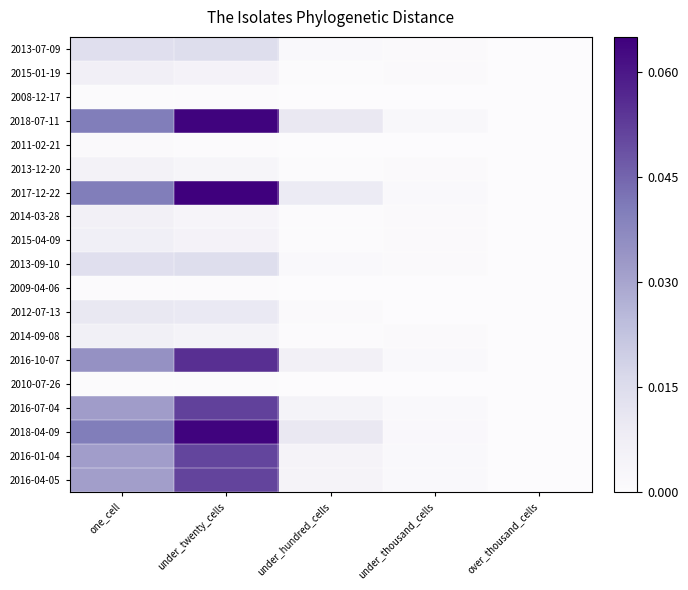

What is the difference between the highest and lowest values at under_twenty_cells?

0.1